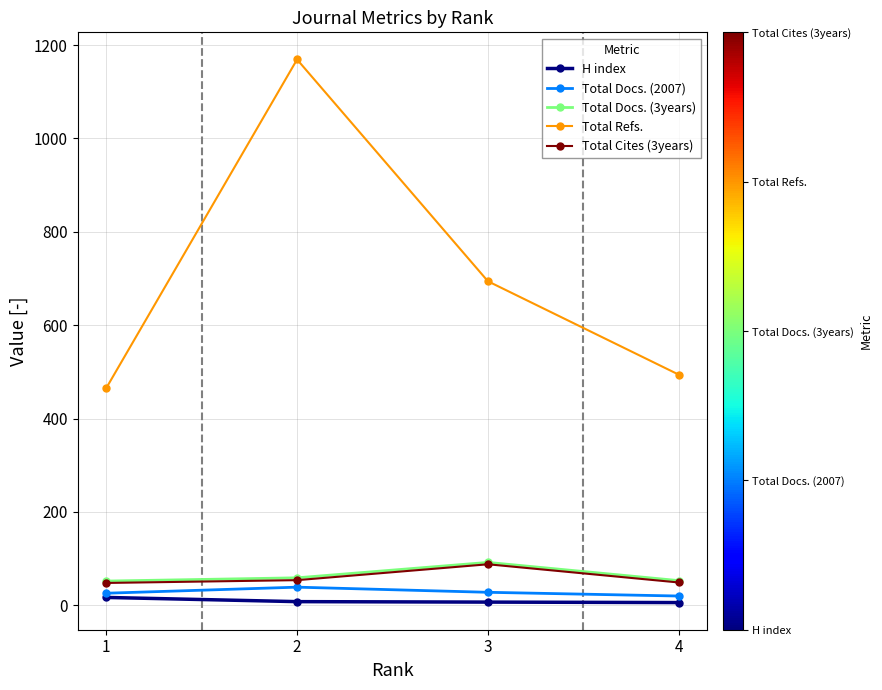

True or false: Total Docs. (3years) and Total Cites (3years) cross at least once.

False